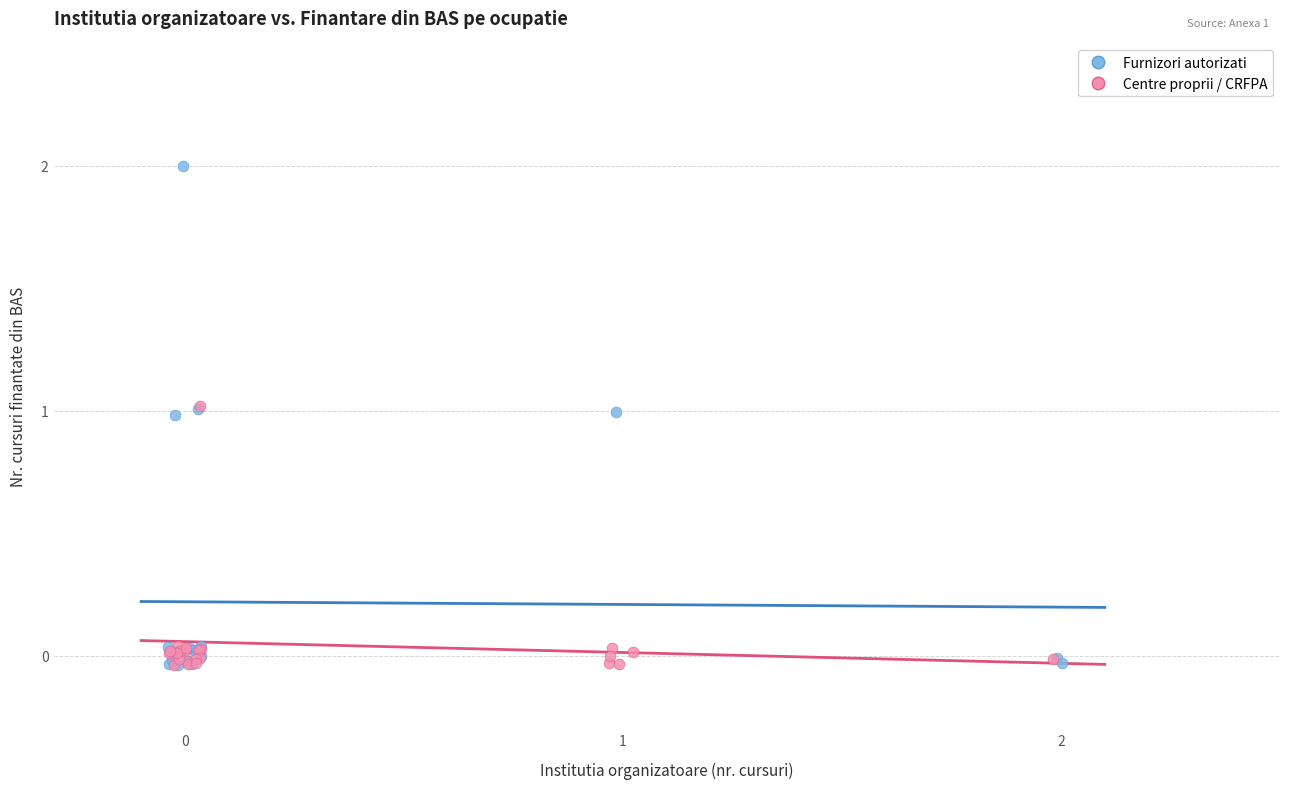

Which series reaches the maximum Y coordinate?

Furnizori autorizati